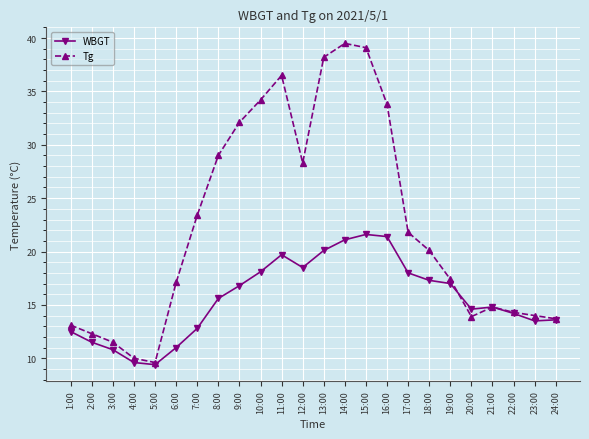

Which series changed the most between 6:00 and 18:00?

WBGT